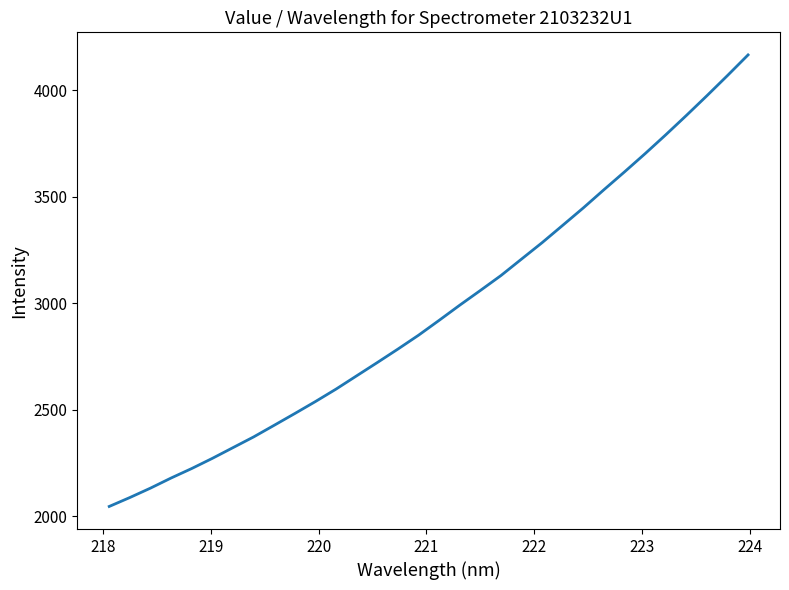

What is the minimum value shown in the chart?

2045.0